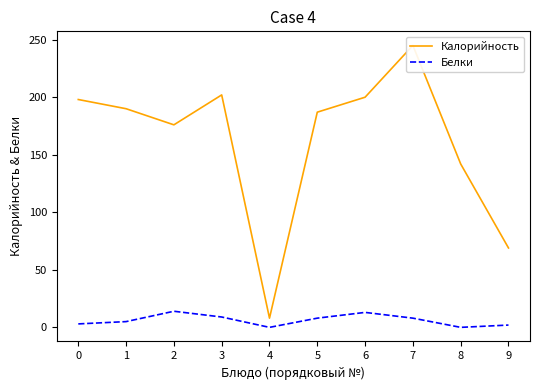

What is the difference between the second highest and second lowest values in the Белки series?

13